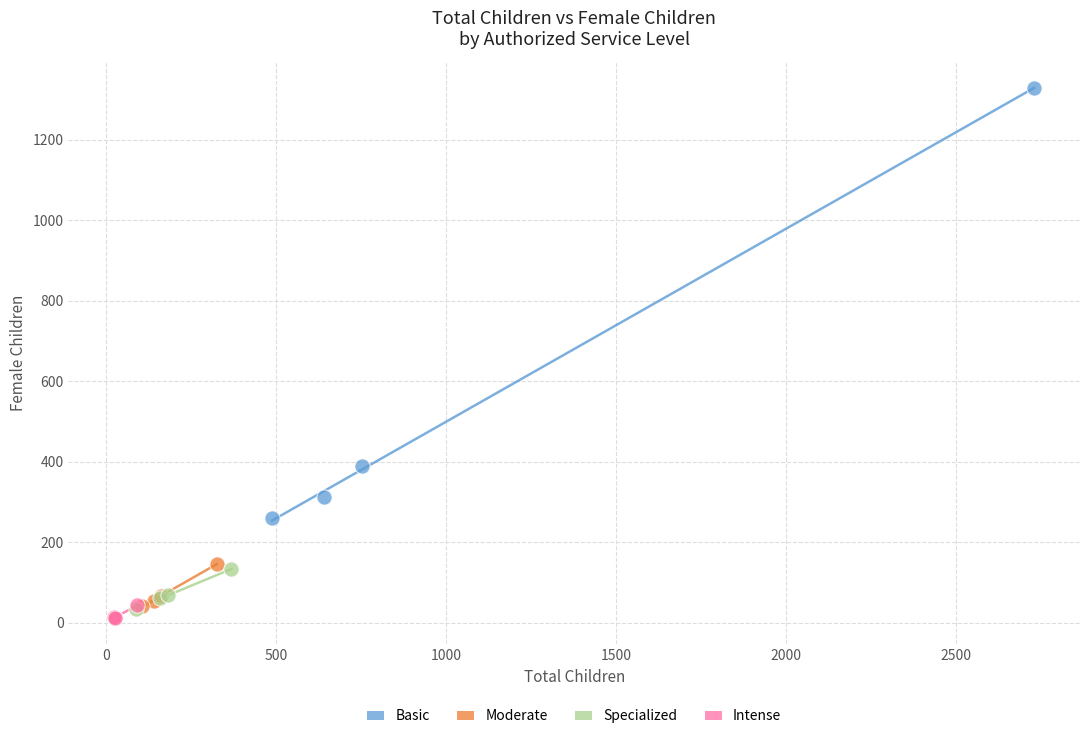

Which series has the largest Y range (max minus min)?

Basic